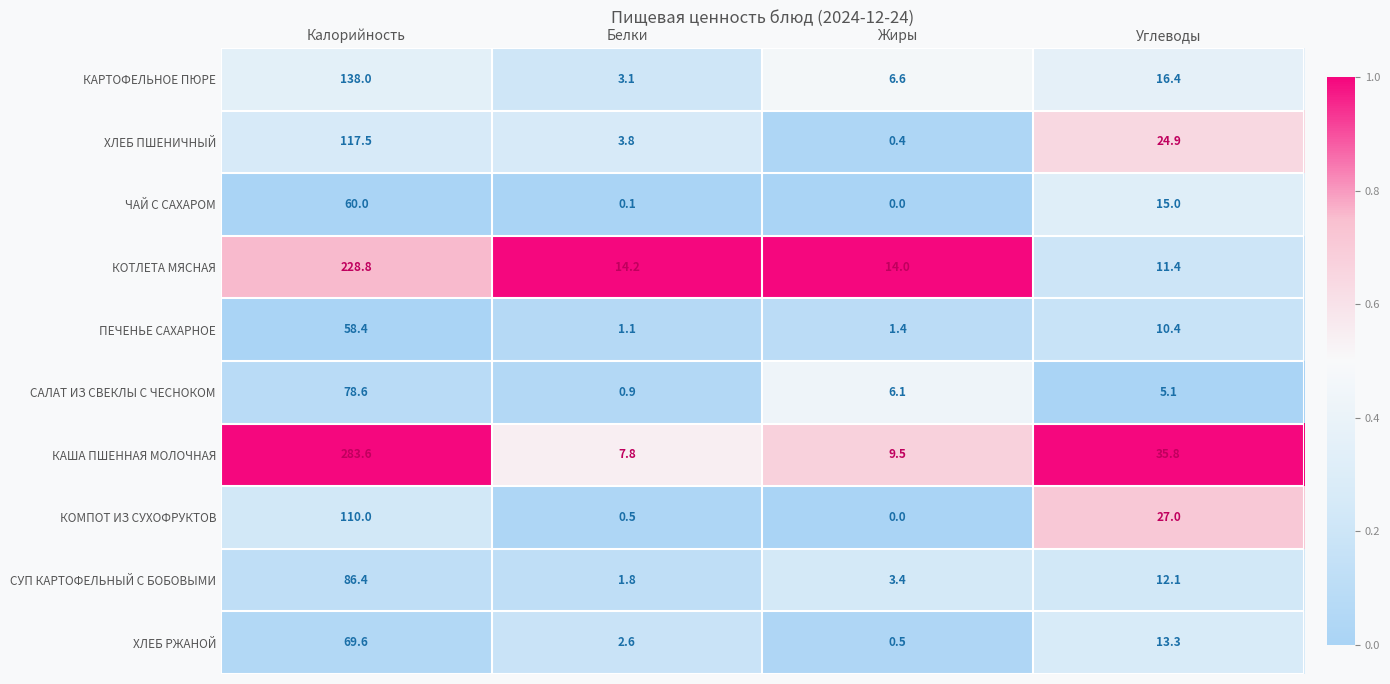

True or false: САЛАТ ИЗ СВЕКЛЫ С ЧЕСНОКОМ has a value of 6.1 at Жиры.

True